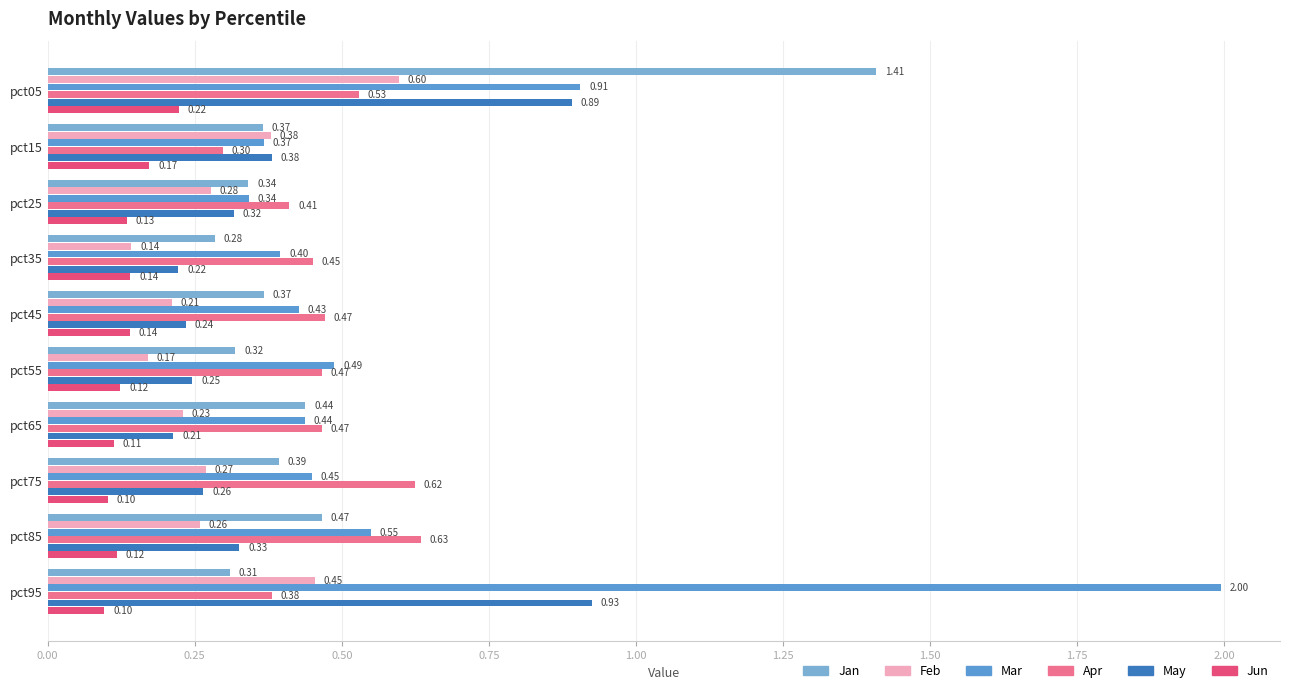

How many categories are shown in the chart?

10